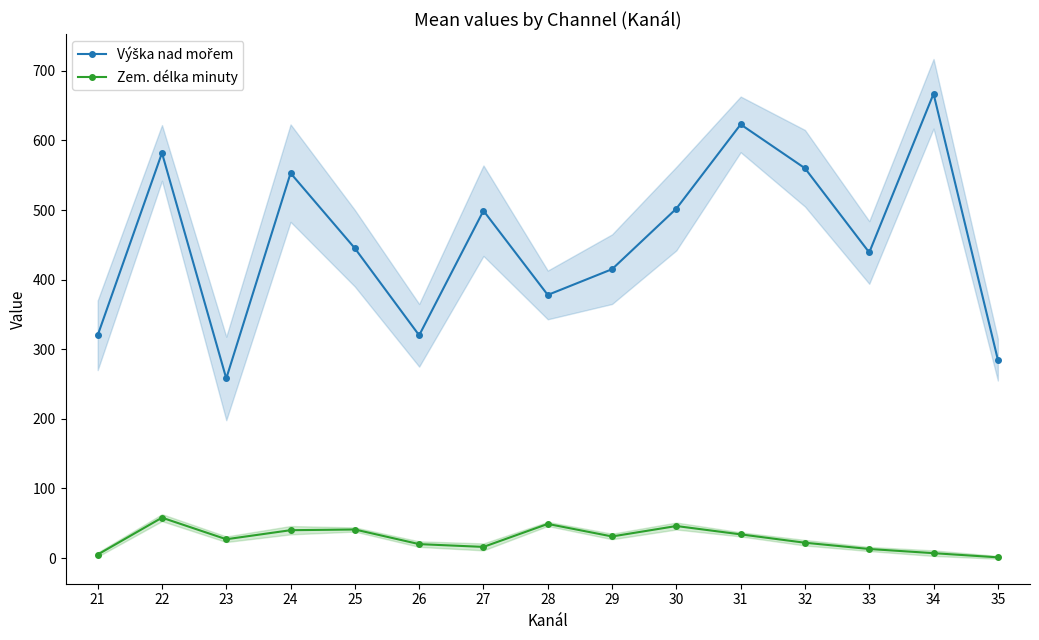

Rank the series at 35 from lowest to highest value.

Zem. délka minuty, Výška nad mořem